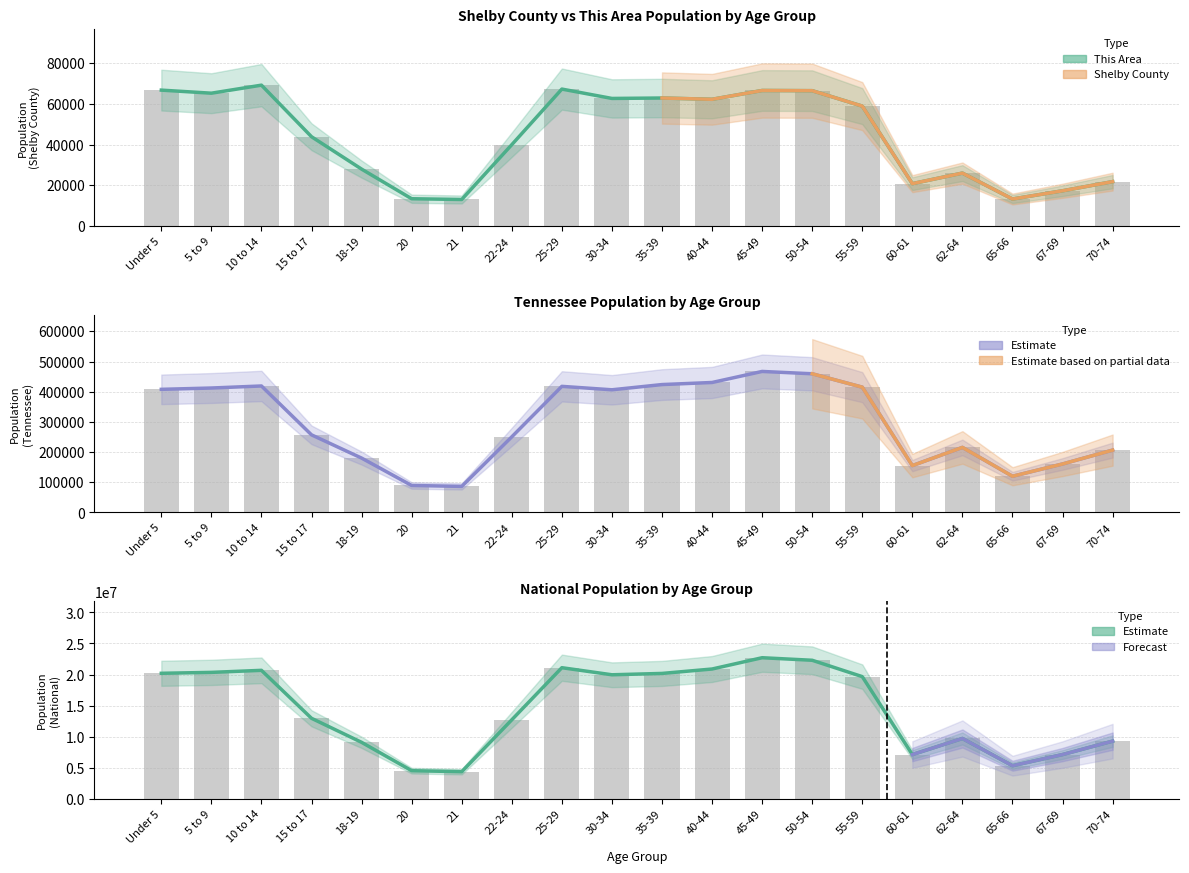

What is the label of the 13th bar from the left?

45-49